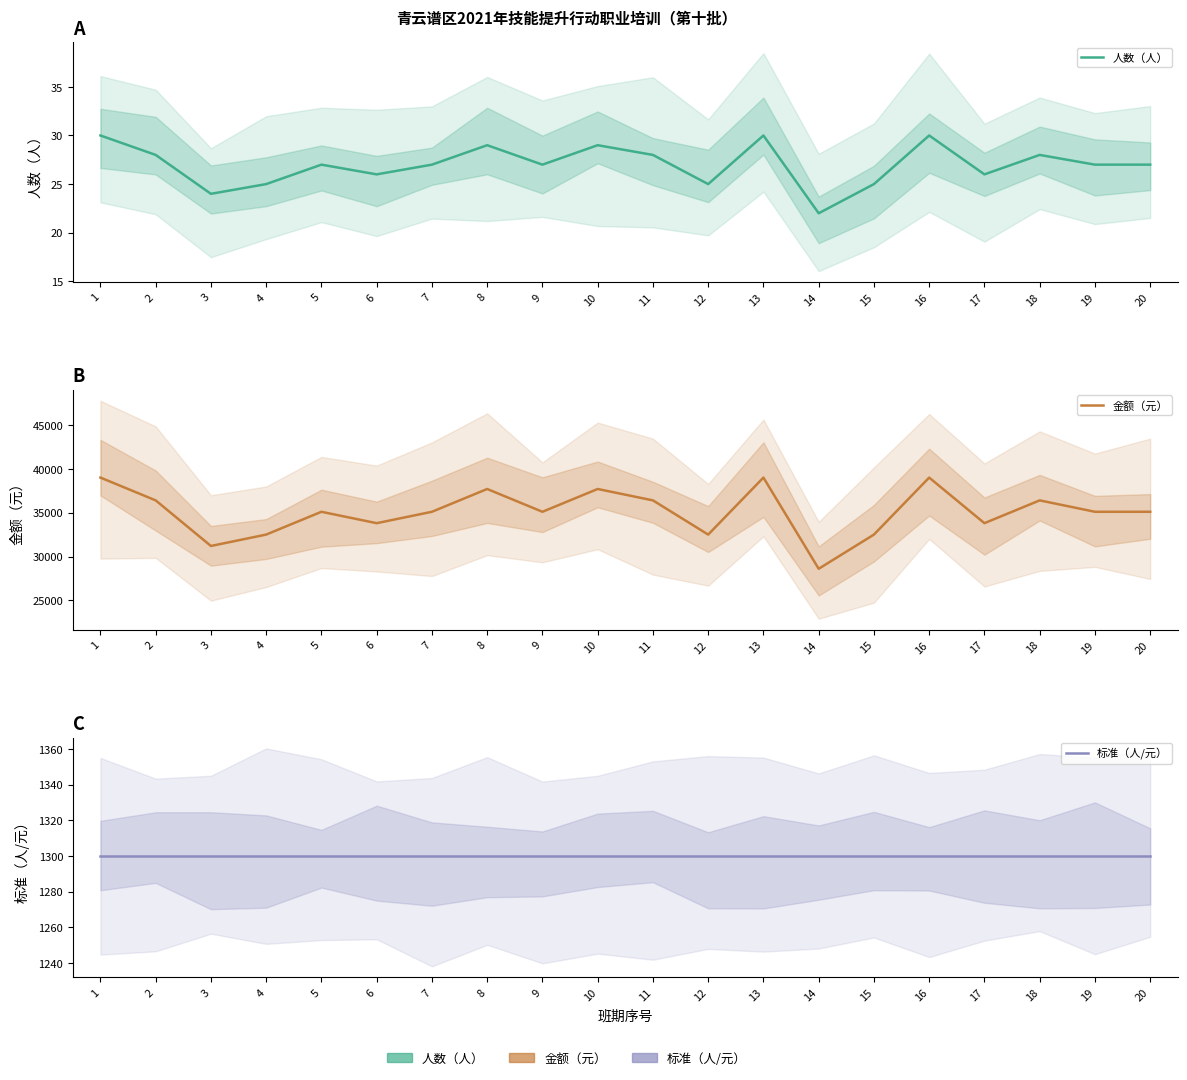

Which series has the widest spread of values?

金额（元）